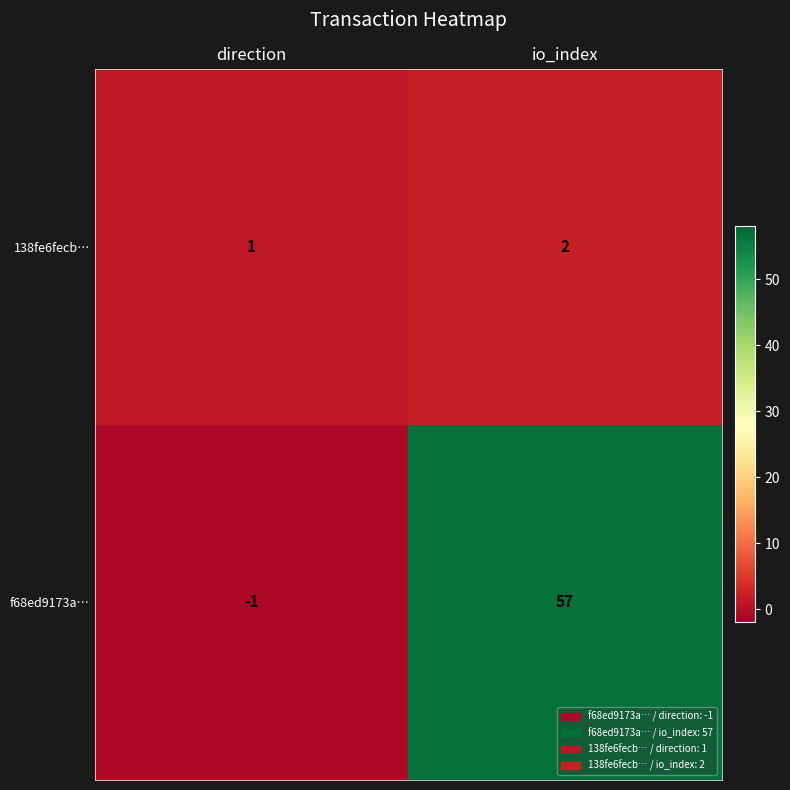

Between direction and io_index, which series saw the biggest shift?

f68ed9173a…